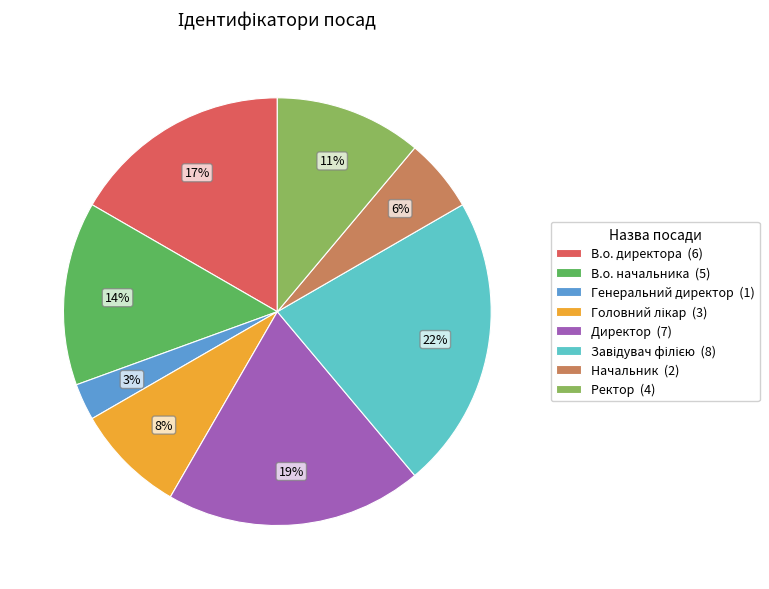

Does any single category account for the majority?

No